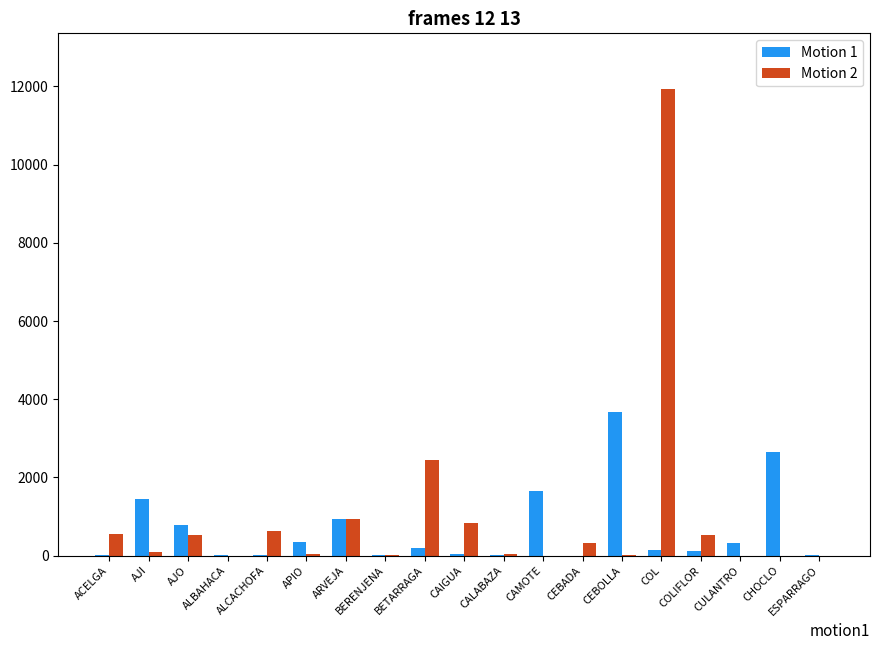

How many data points does each series have?

19